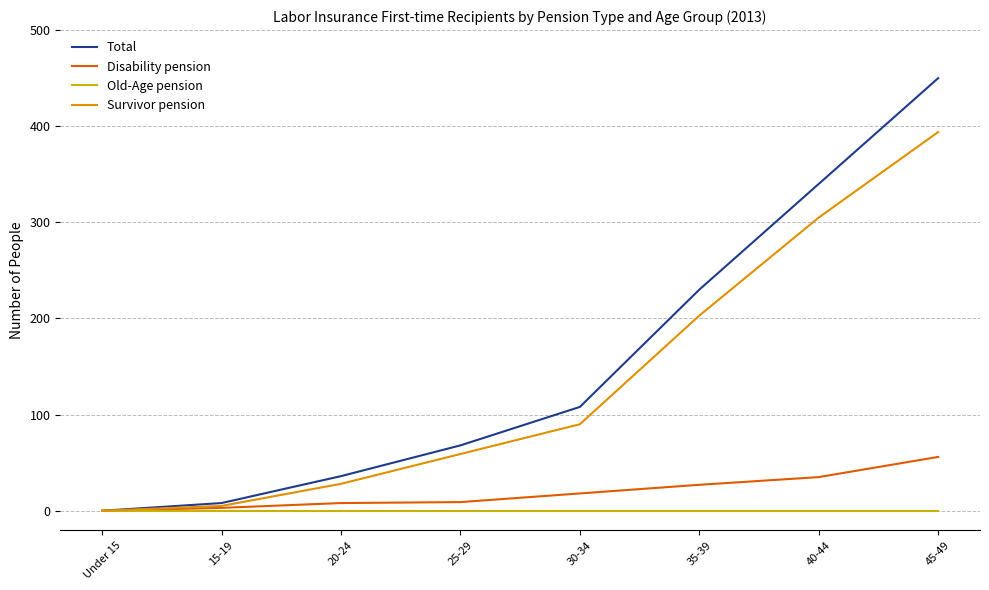

The value of Disability pension at 25-29 is 9. True or false?

True